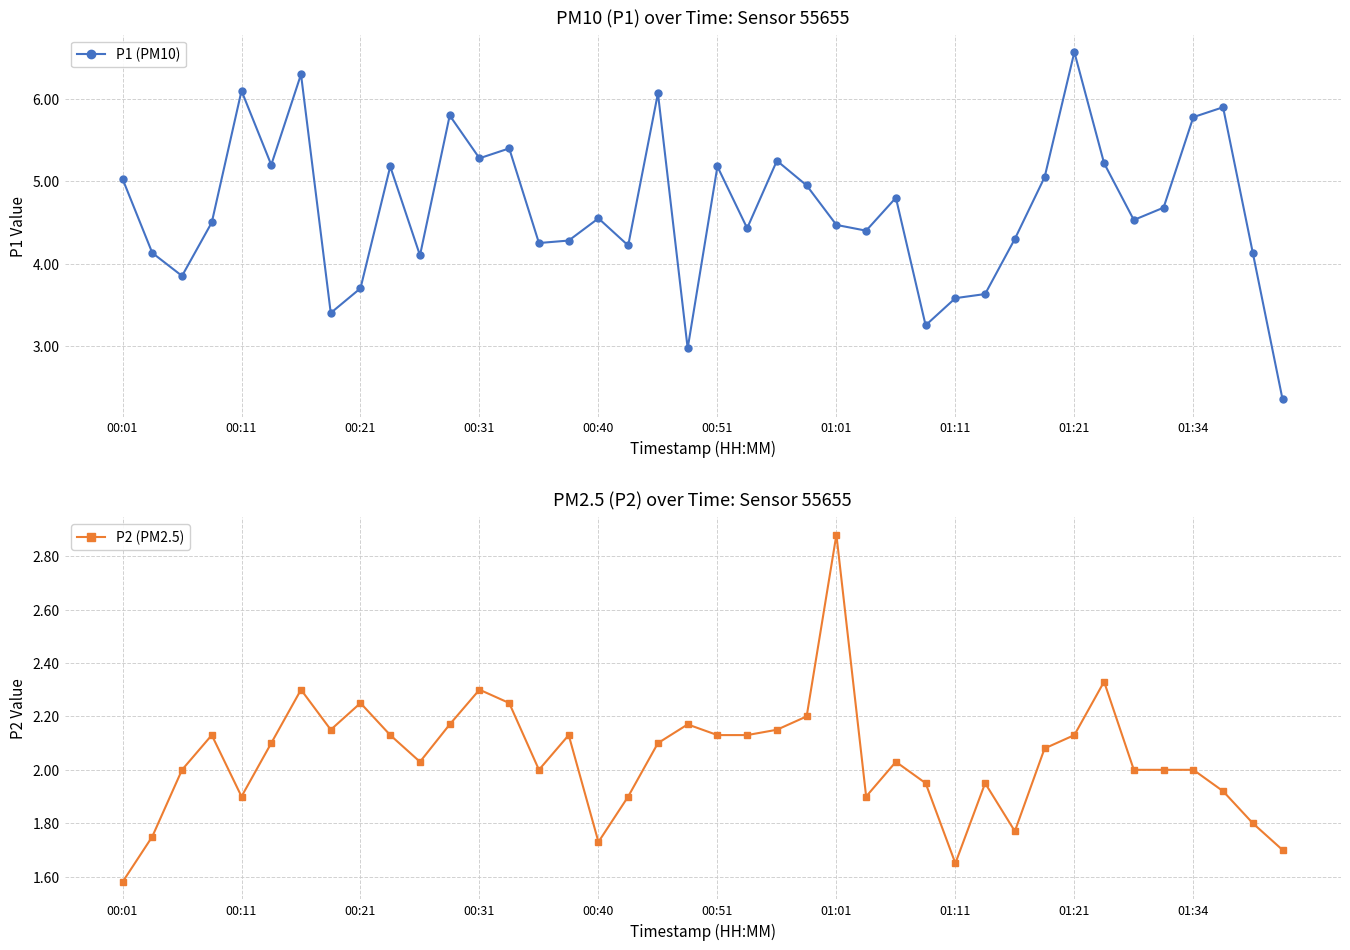

Where is P1 (PM10) nearest to the value 4?

10